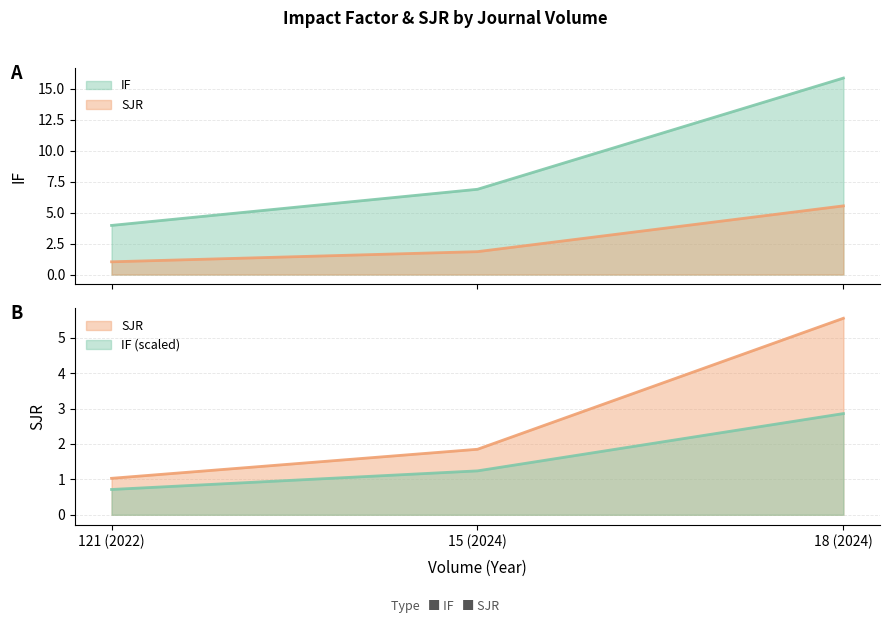

The value of SJR at 121 (2022) is 1.0. True or false?

True